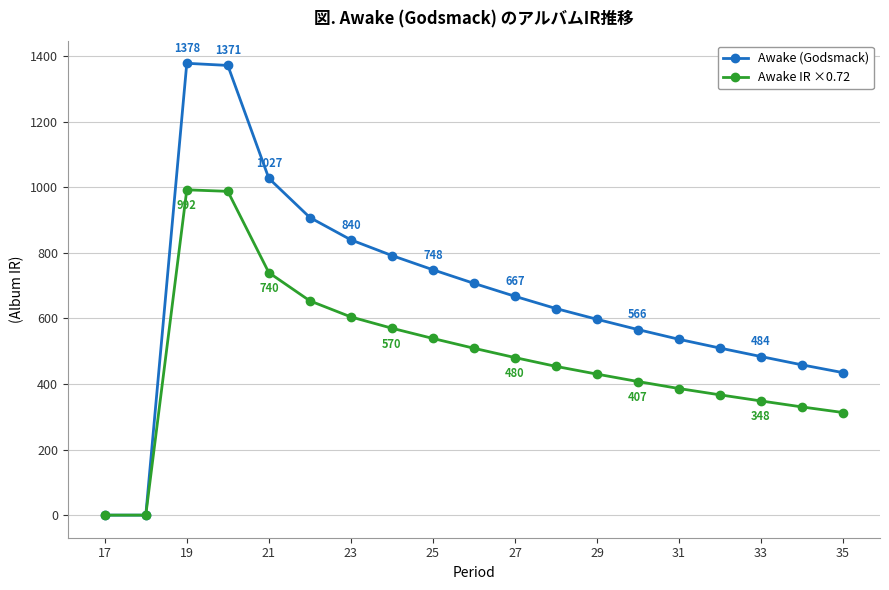

What is the value of the Awake IR ×0.72 point at the 16th from the left?

366.8